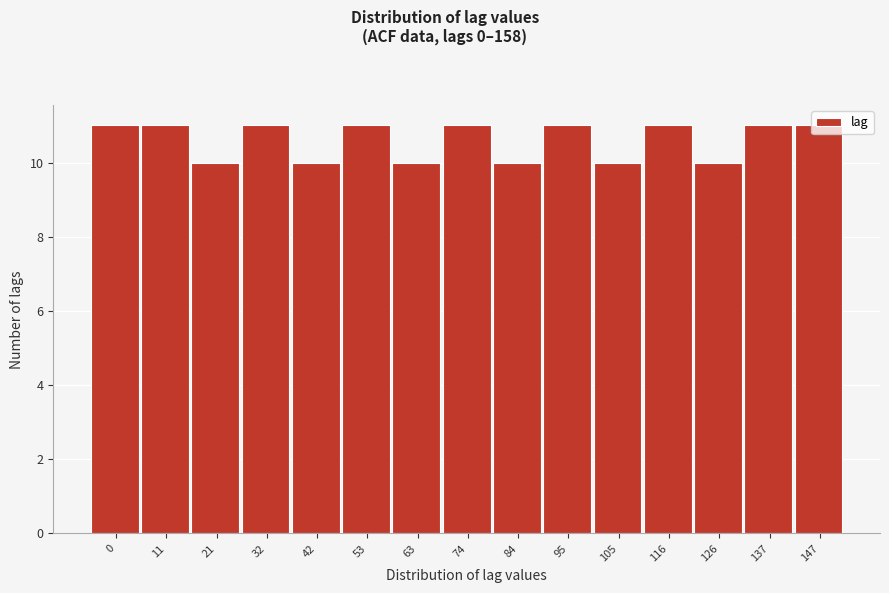

Is it true that the value at 95 is 11?

True